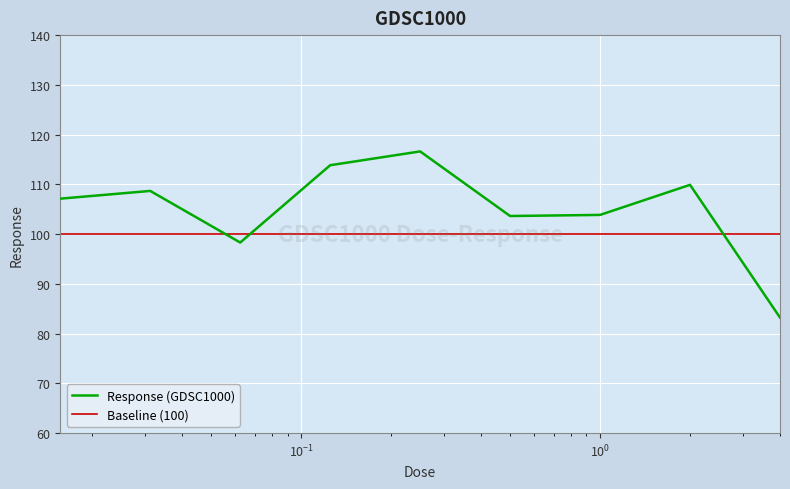

Which category has the lowest value across all series?

4.0